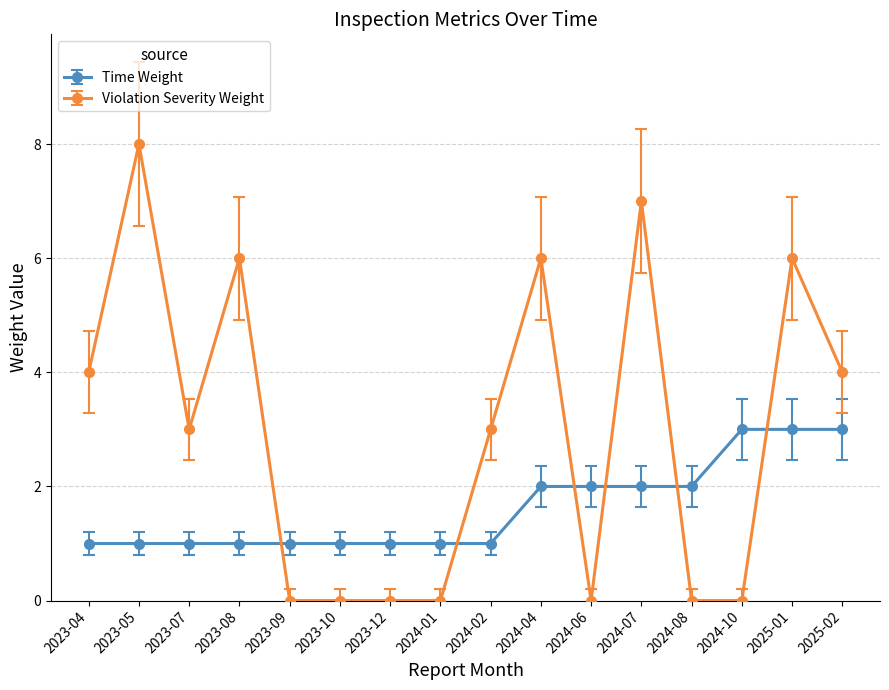

What is the spread (max minus min) of values at 2023-07?

2